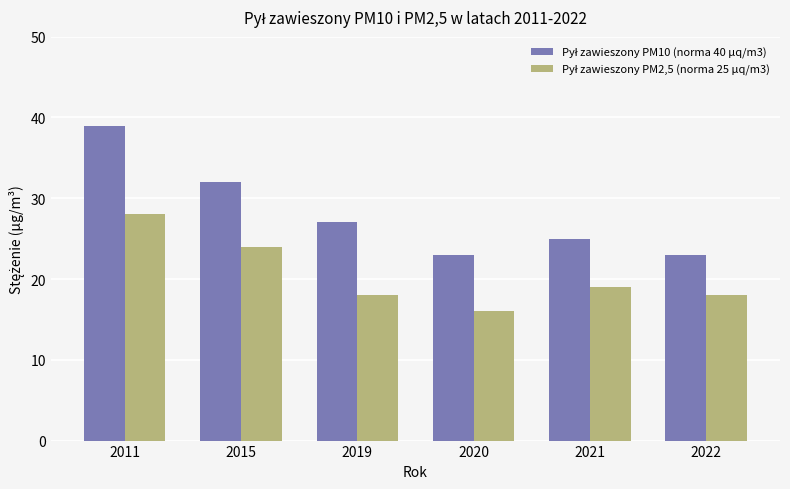

What is the total value across all series at 2019?

45